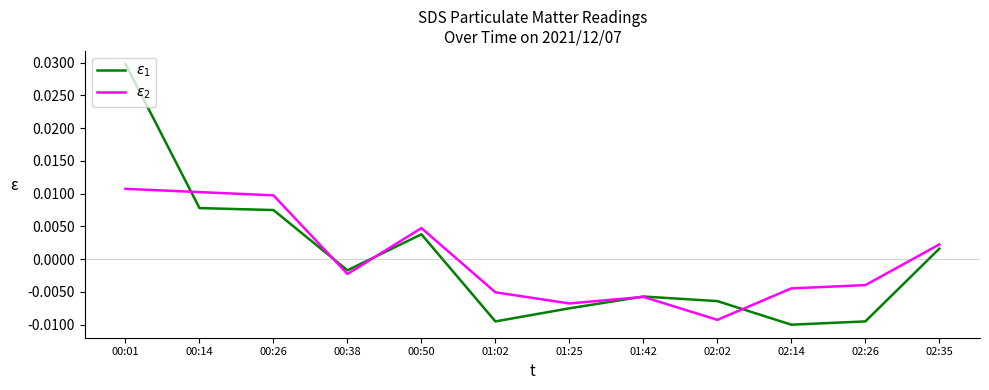

What position from the left is 01:25?

7